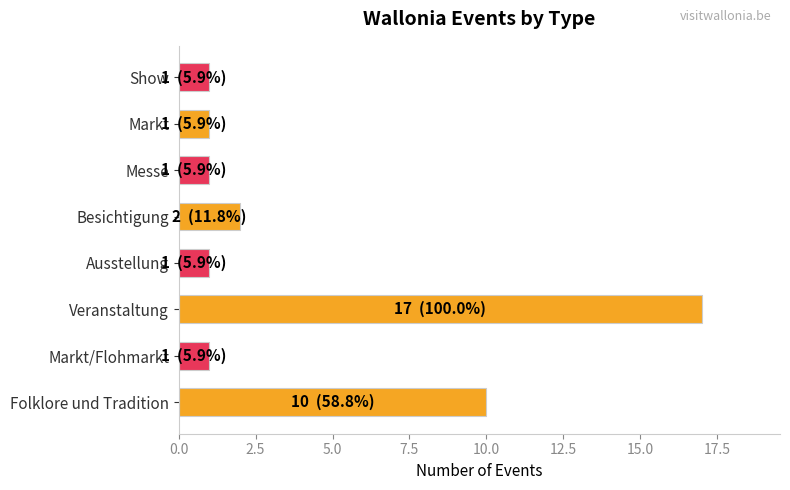

At which label is the value closest to 9?

Folklore und Tradition